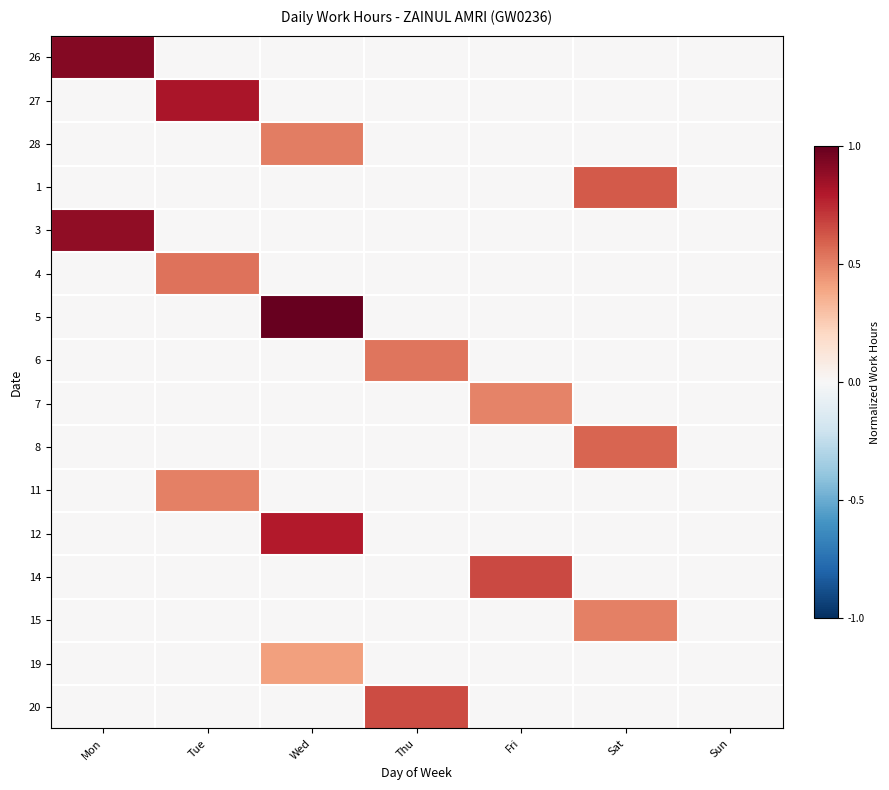

List the series in order of their peak value, highest first.

5, 26, 3, 27, 12, 14, 20, 1, 8, 4, 6, 28, 11, 15, 7, 19